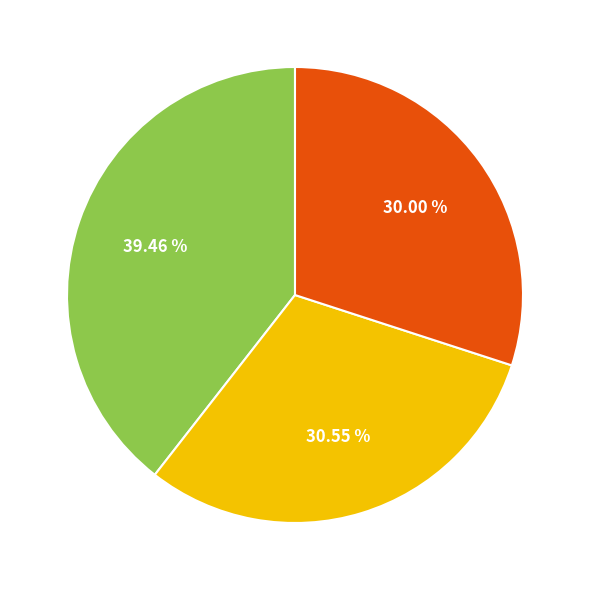

Does any single category account for the majority?

No